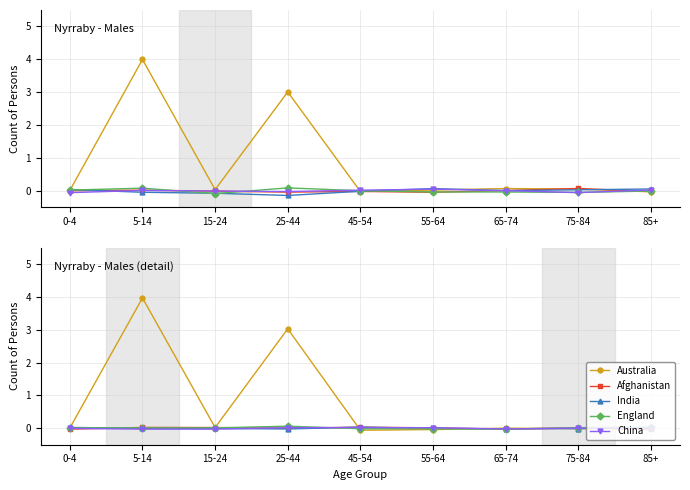

At which category is the sum across all series the highest?

5-14